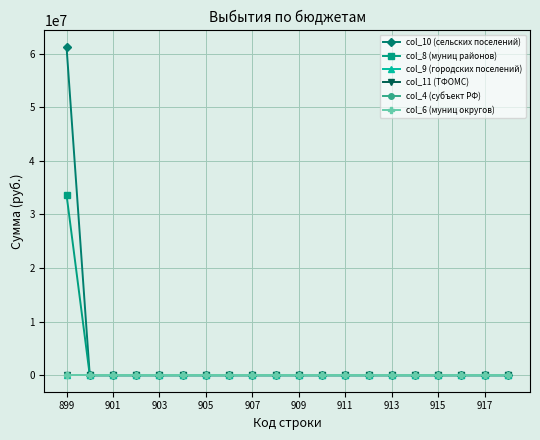

Which series has the largest range (max minus min)?

col_10 (сельских поселений)